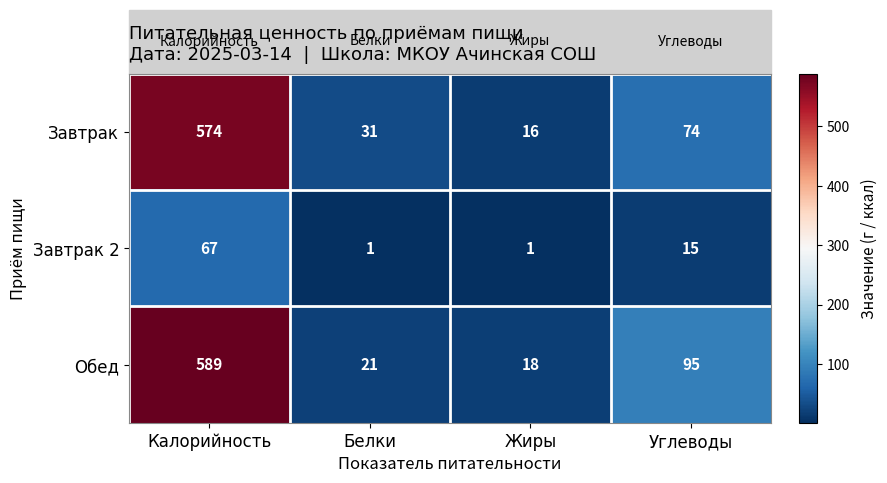

What is the difference between the highest and lowest values at Жиры?

17